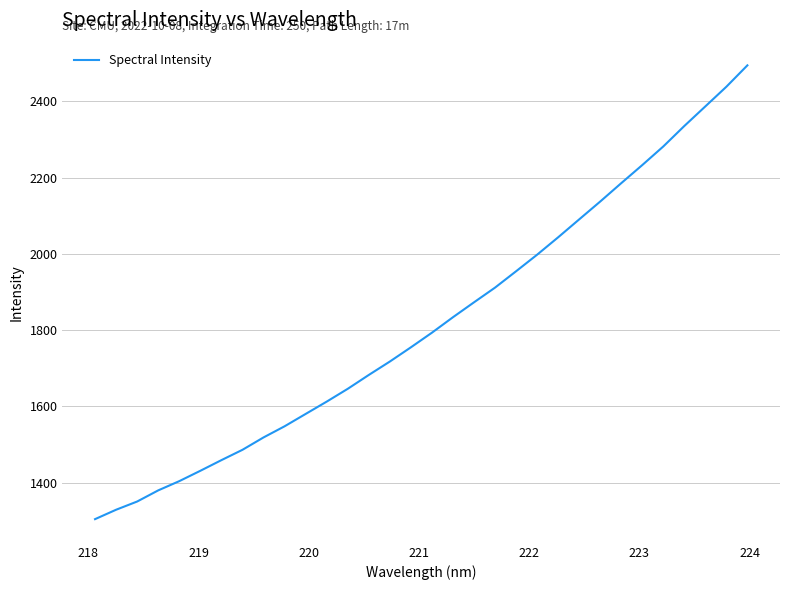

What is the smallest value displayed?

1304.0